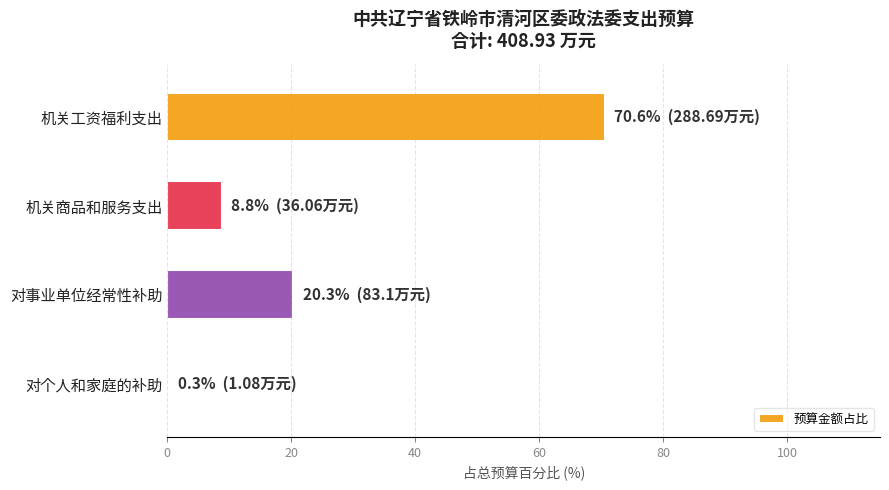

Count the number of categories in the chart.

4